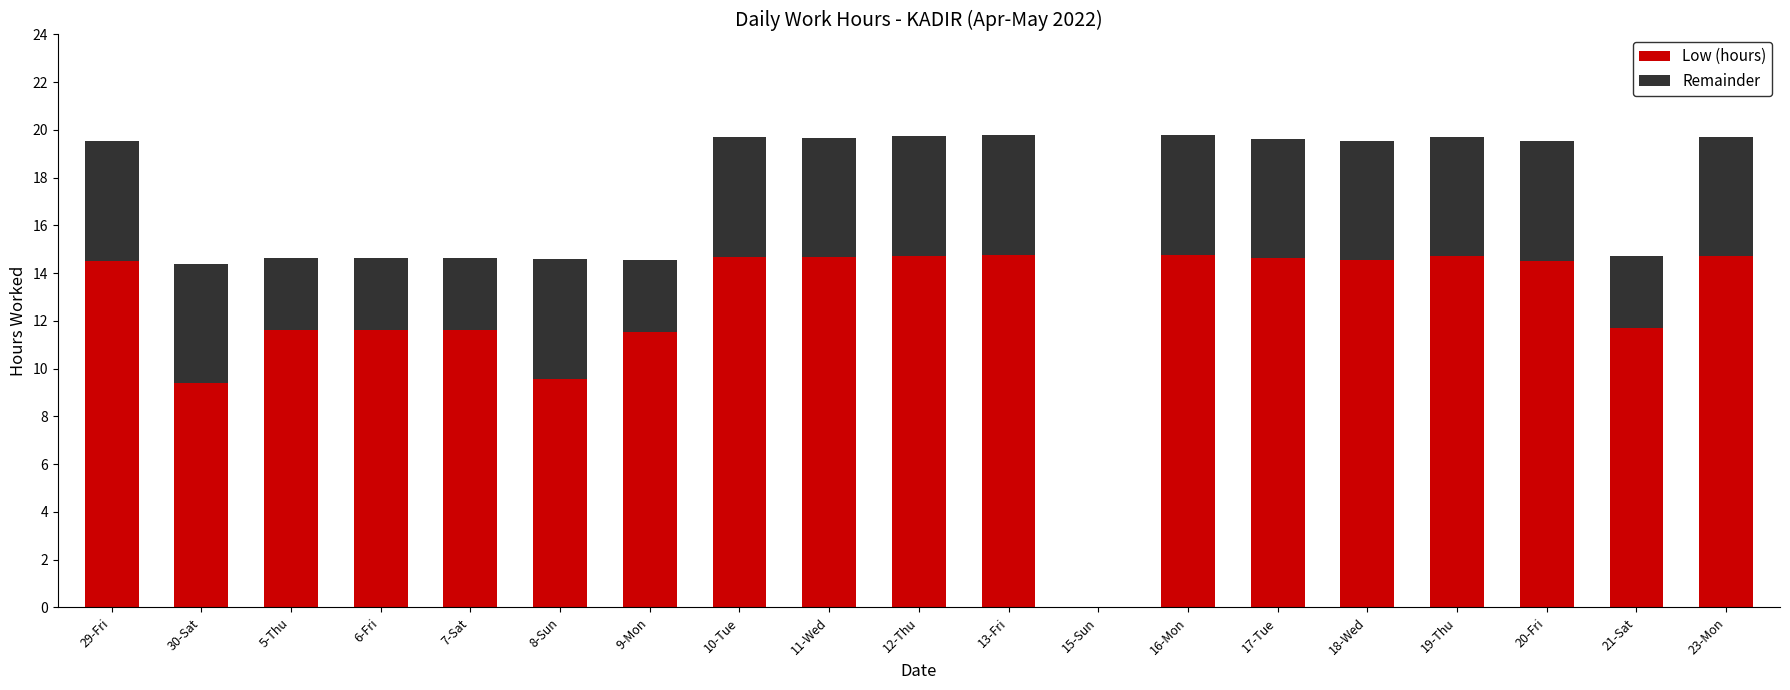

What is the sum of the Low (hours) values at 7-Sat and 9-Mon?

23.2